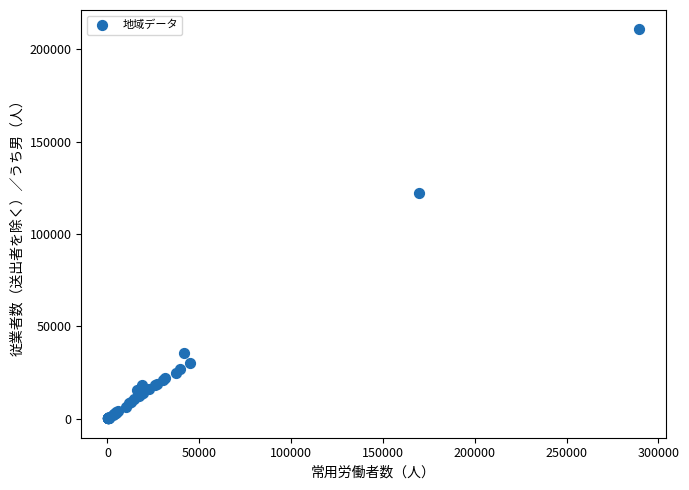

What Y value in the scatter plot is closest to 105439?

122118